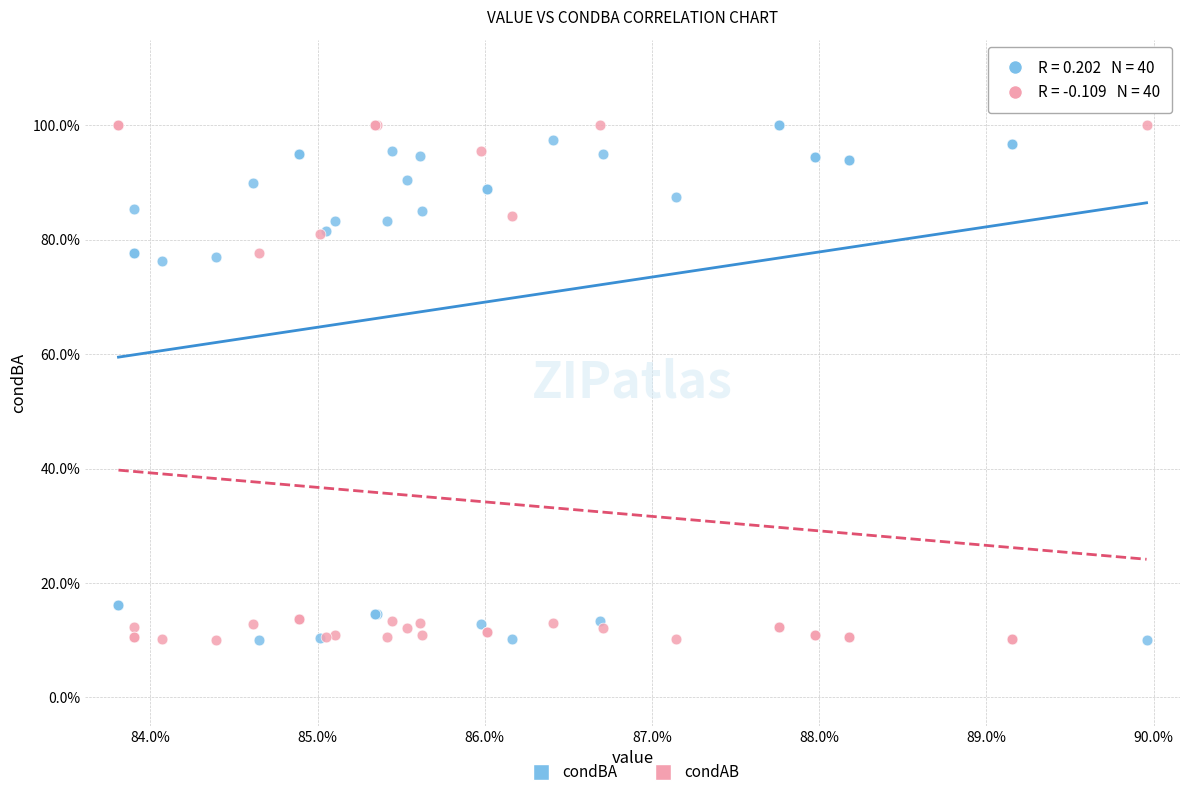

What are all the series names shown in the legend?

condBA, condAB